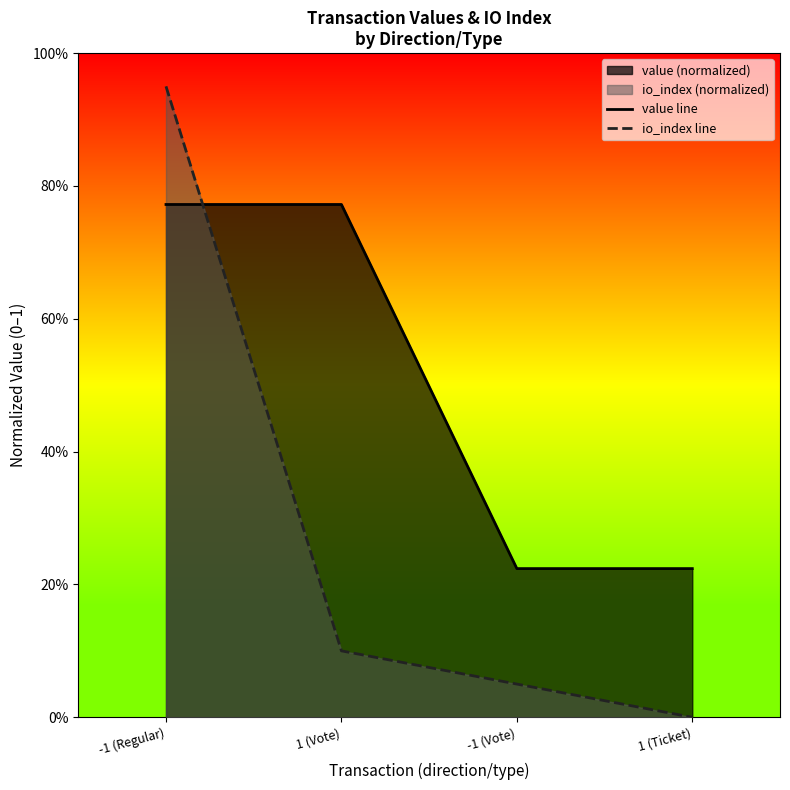

What is the average value of the io_index line series?

0.3